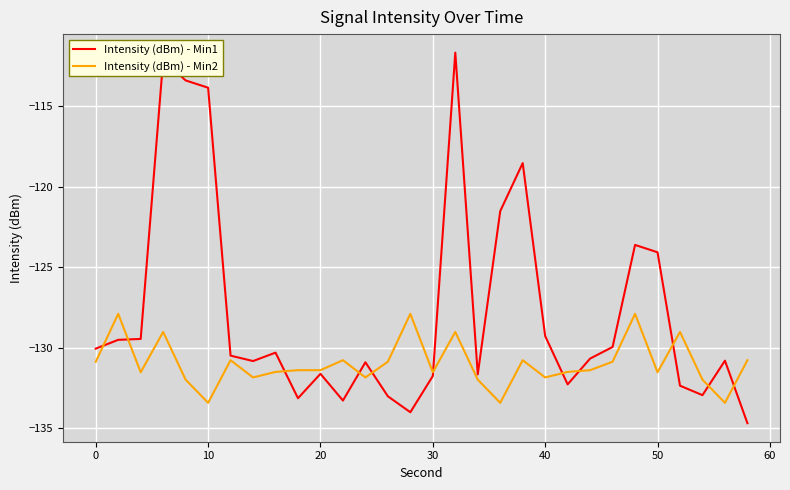

Which series has the largest total across all categories?

Intensity (dBm) - Min1